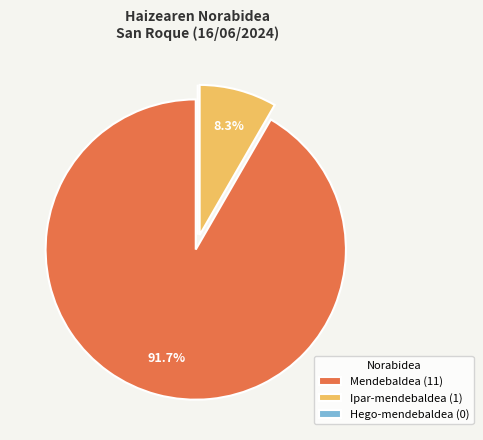

Does any single category account for the majority?

Yes